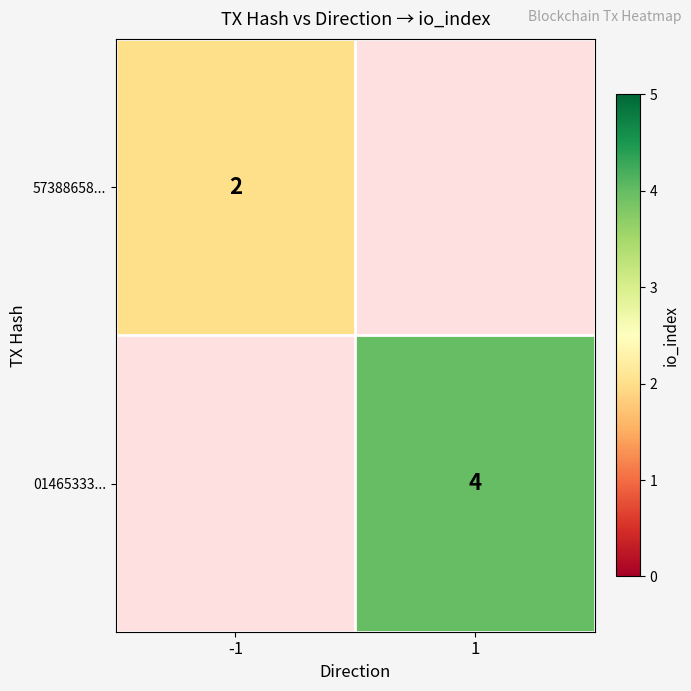

The value of 01465333... at 1 is 2. True or false?

False